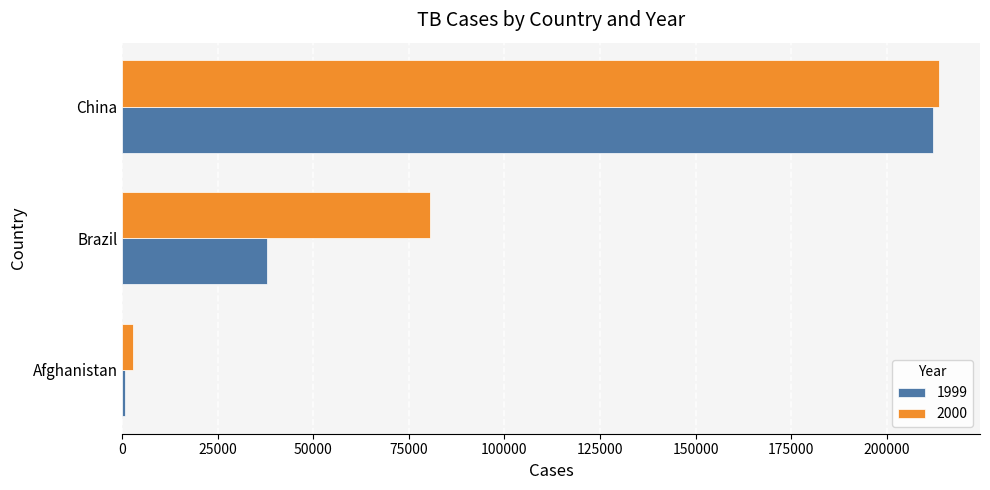

What is the spread (max minus min) of values at China?

1508